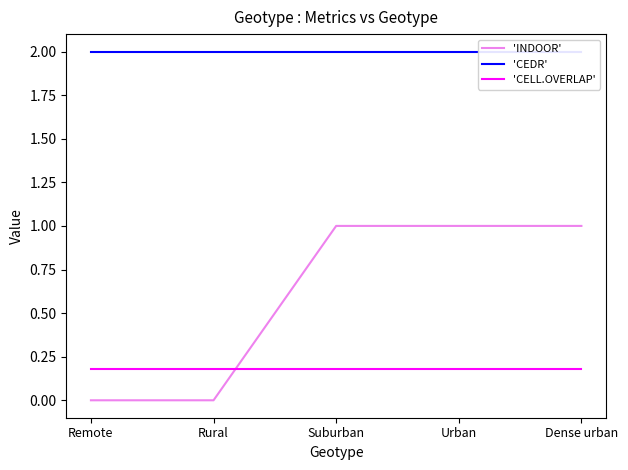

Is it true that 'CELL.OVERLAP' equals 0.2 at Suburban?

True